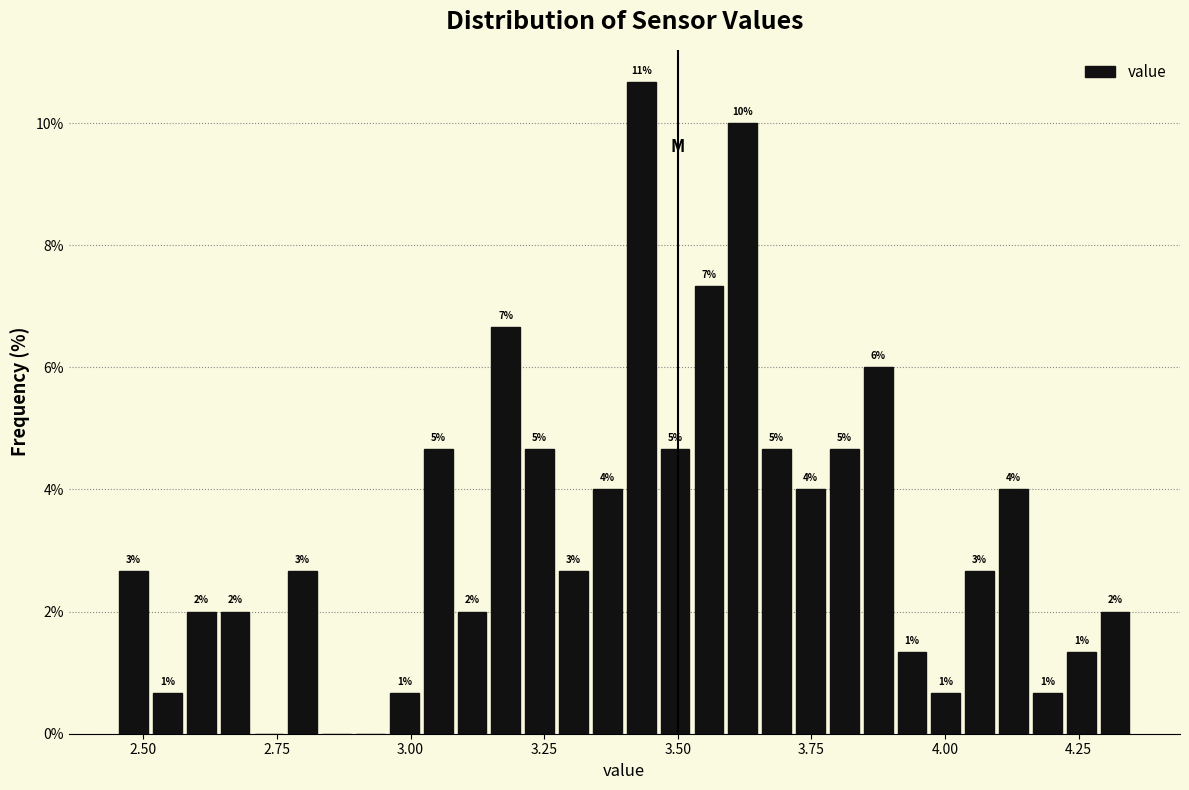

Read against the x-axis, roughly where is the centre of the tallest bar?

3.45